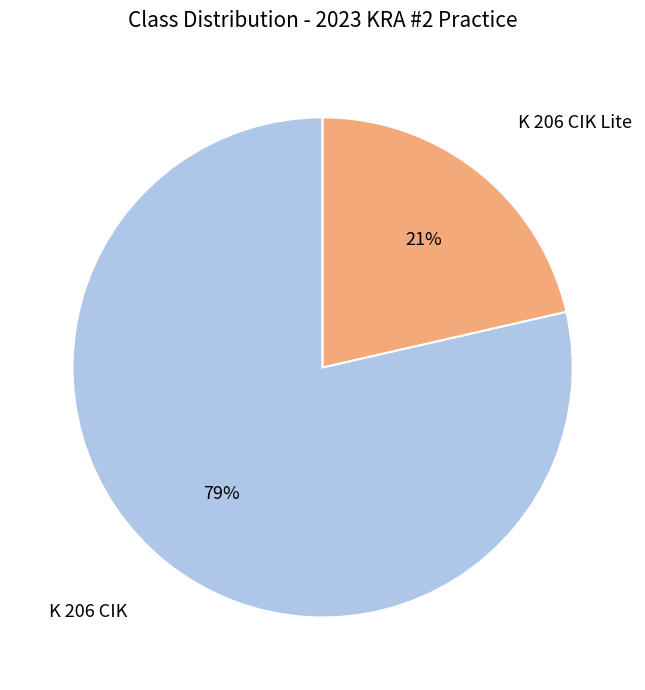

Is there any slice that represents more than half of the pie?

Yes